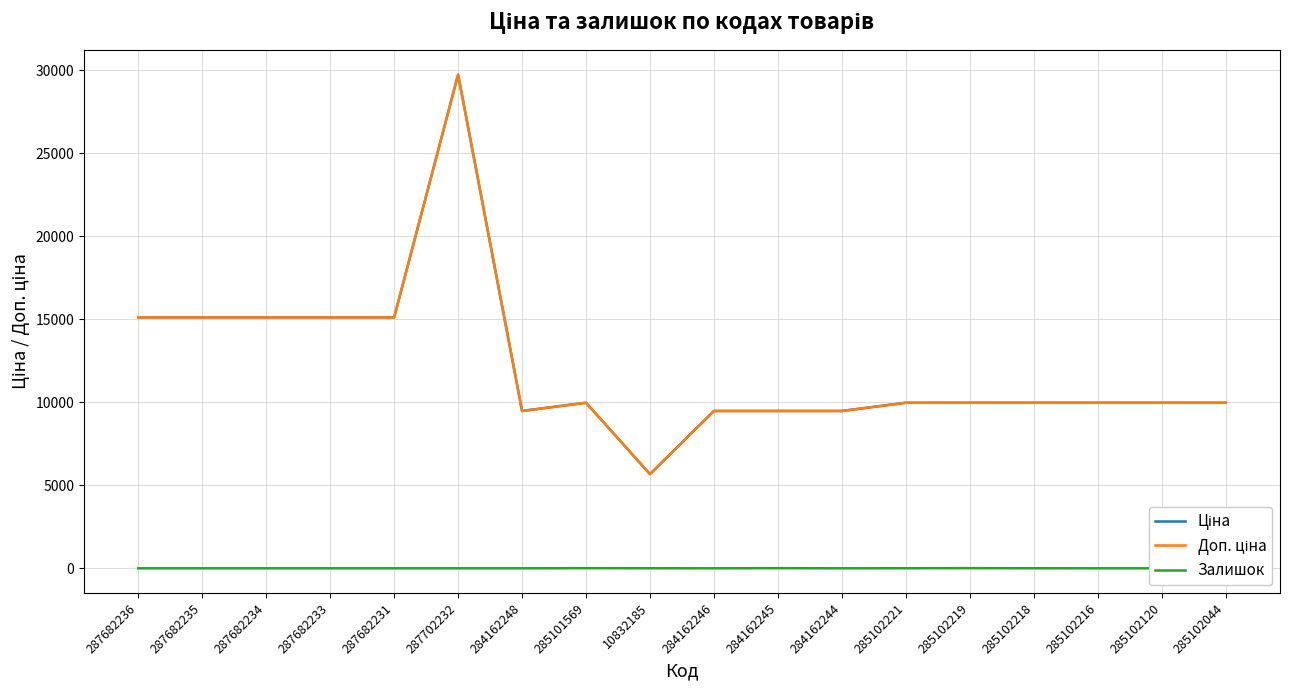

List the series in order of their peak value, lowest first.

Залишок, Ціна, Доп. ціна